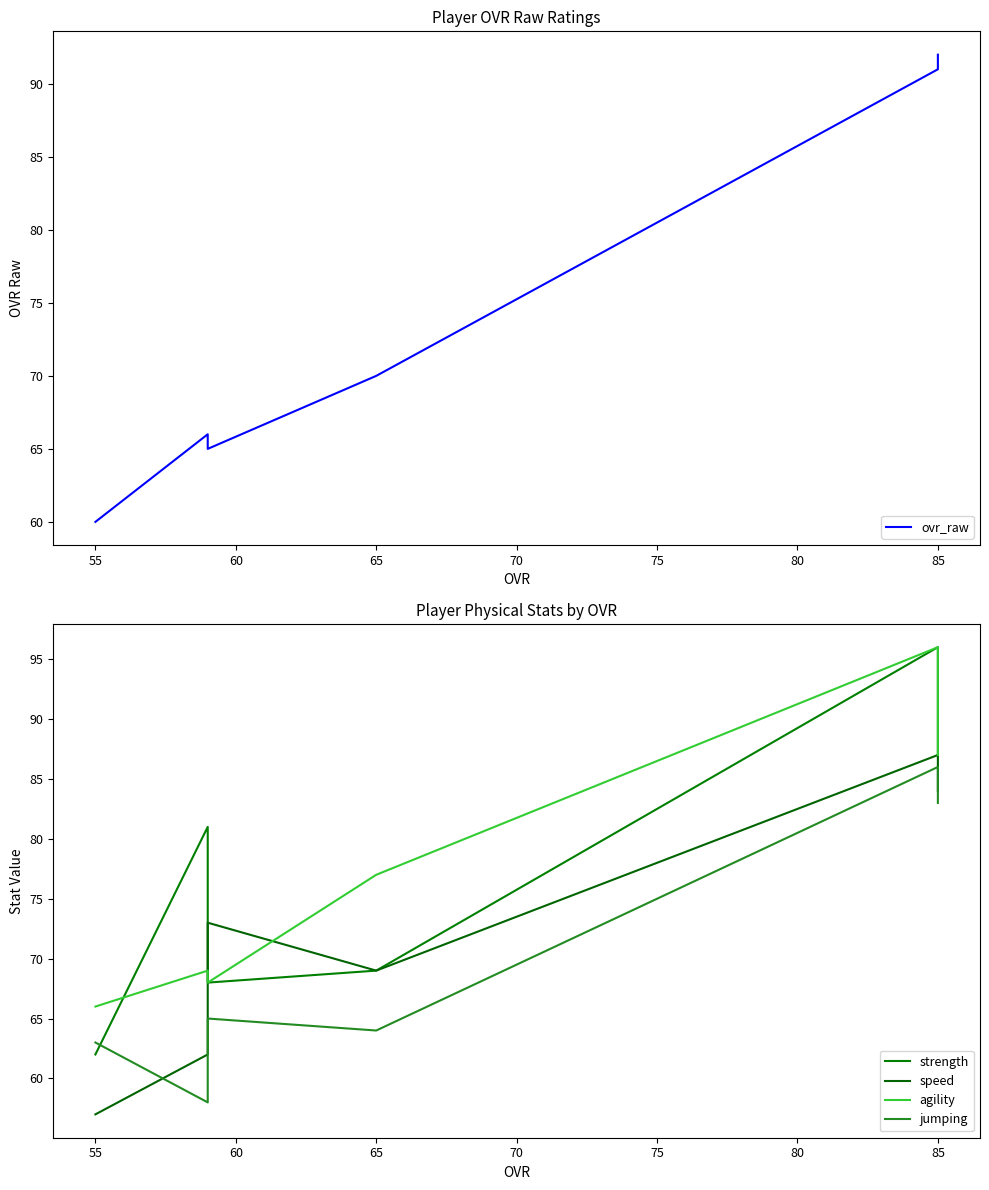

What is the difference between the second highest and minimum values in the jumping series?

25